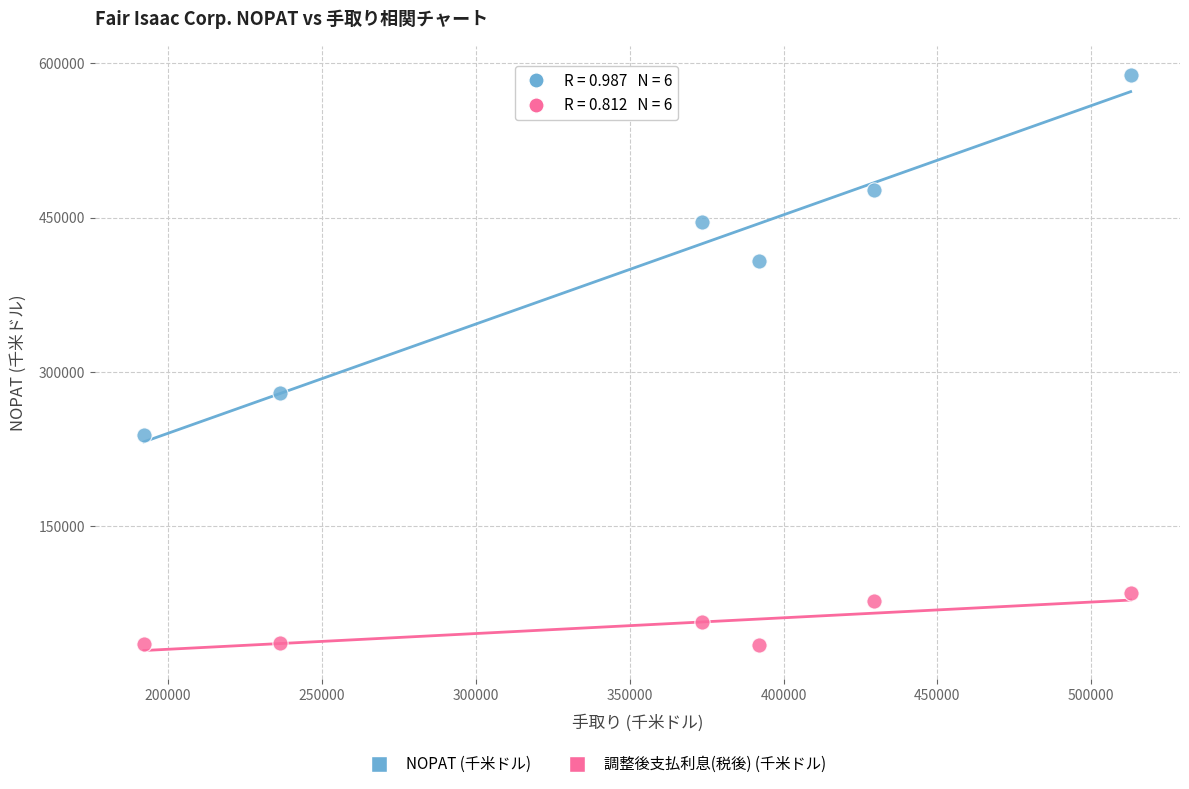

Which series has the largest Y range (max minus min)?

NOPAT (千米ドル)